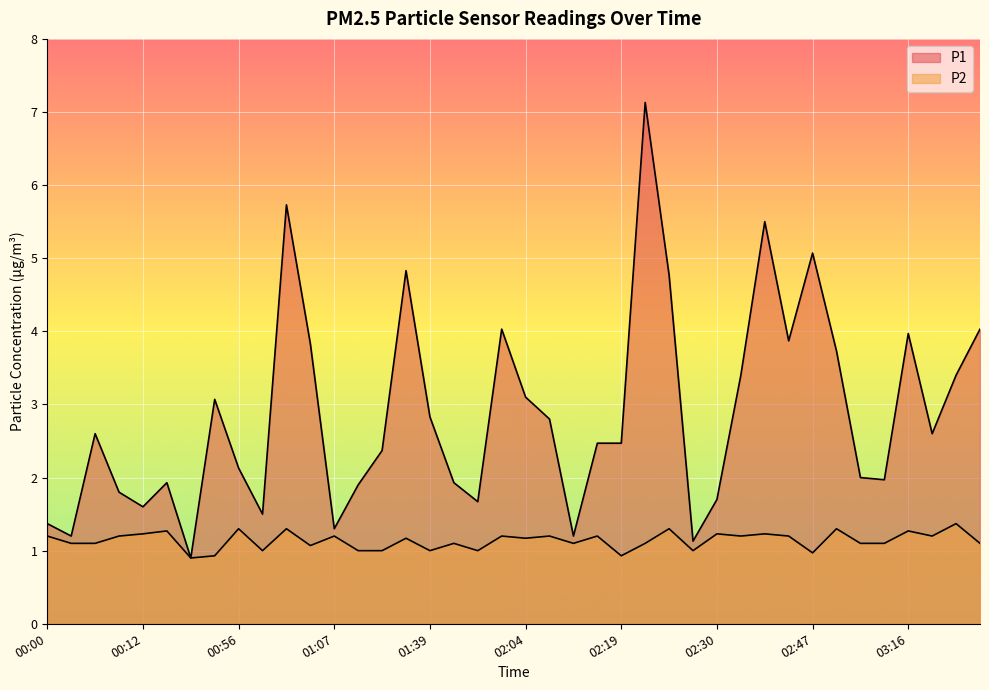

Rank the series by their maximum value, from lowest to highest.

P2, P1